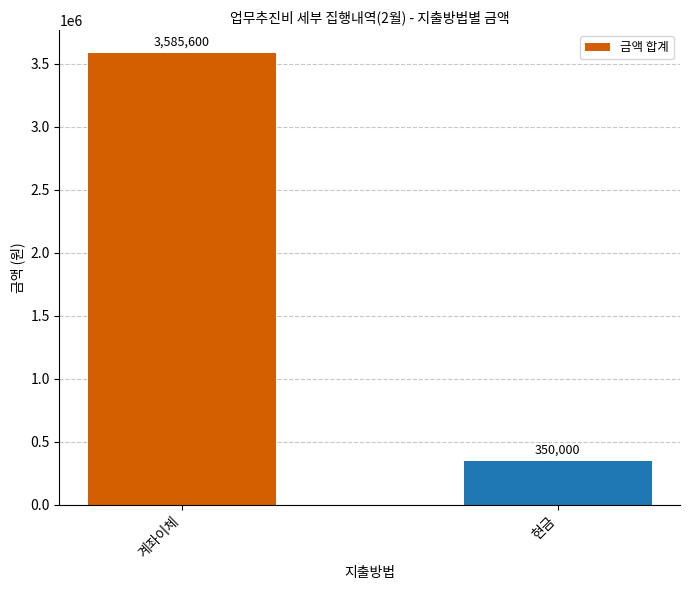

Which has a higher value, 현금 or 계좌이체?

계좌이체